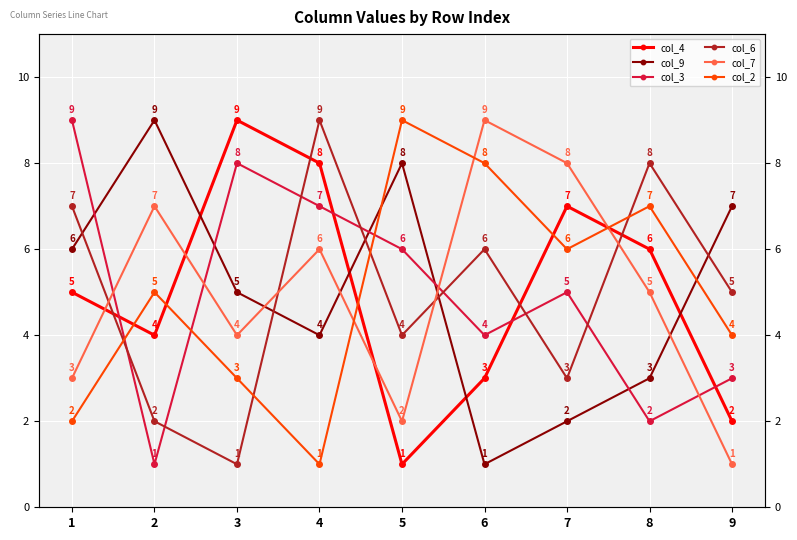

How many values in the col_7 series exceed 5?

4